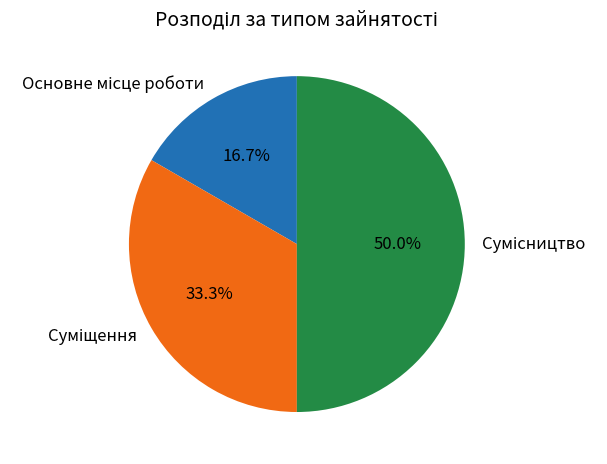

How many slices are in this pie chart?

3